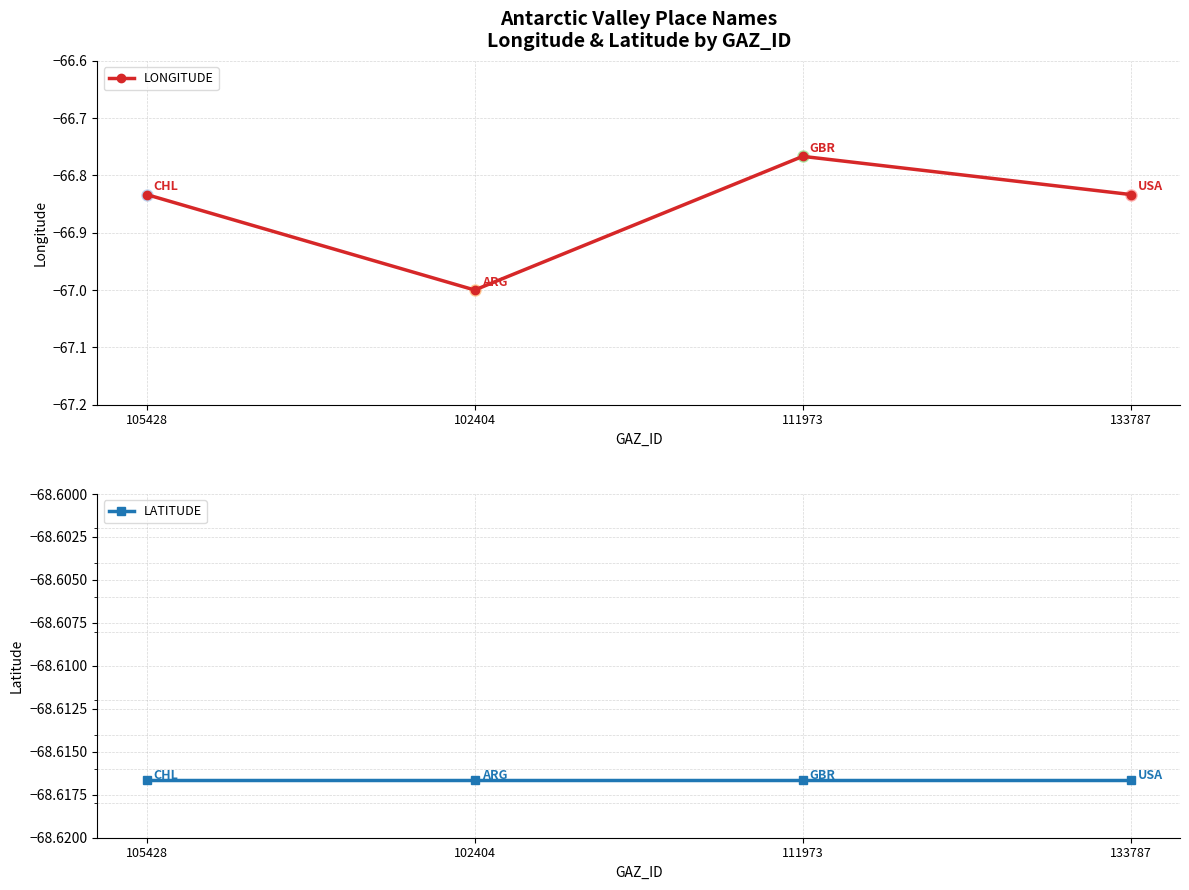

What are all the series names shown in the legend?

LONGITUDE, LATITUDE